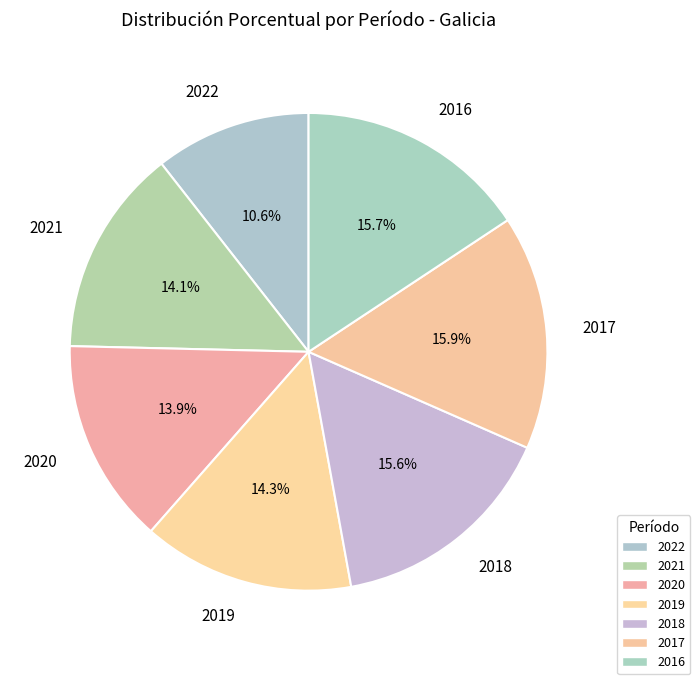

Which category has the smallest portion of the pie?

2022